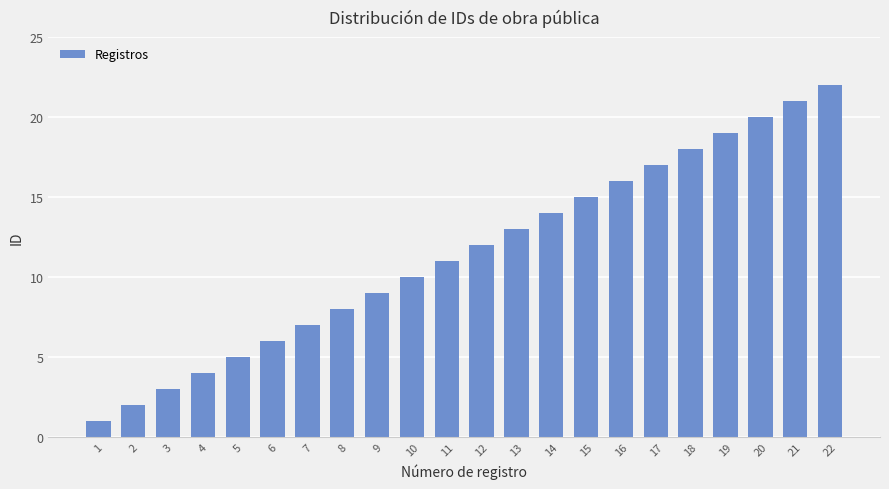

Rank the categories by value from highest to lowest.

22, 21, 20, 19, 18, 17, 16, 15, 14, 13, 12, 11, 10, 9, 8, 7, 6, 5, 4, 3, 2, 1